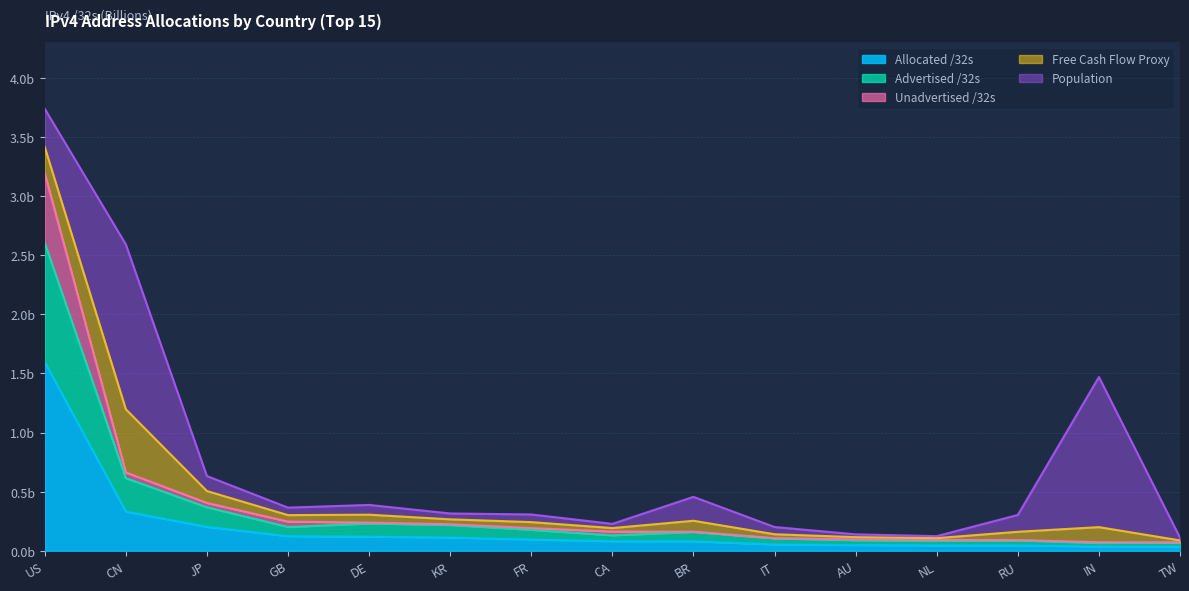

Does the chart have visible grid lines?

Yes